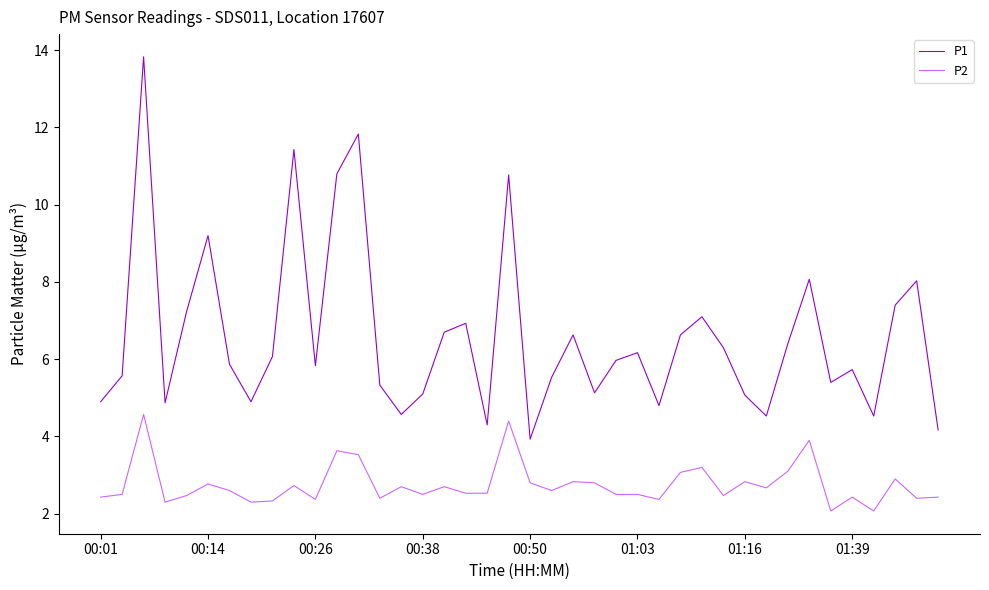

What is the average value of the P2 series?

2.8